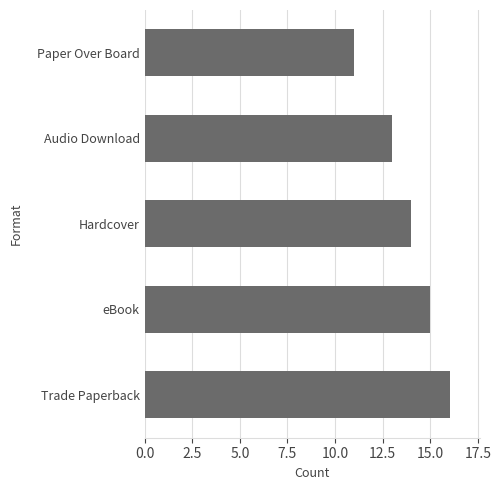

What is the approximate value at Paper Over Board?

11